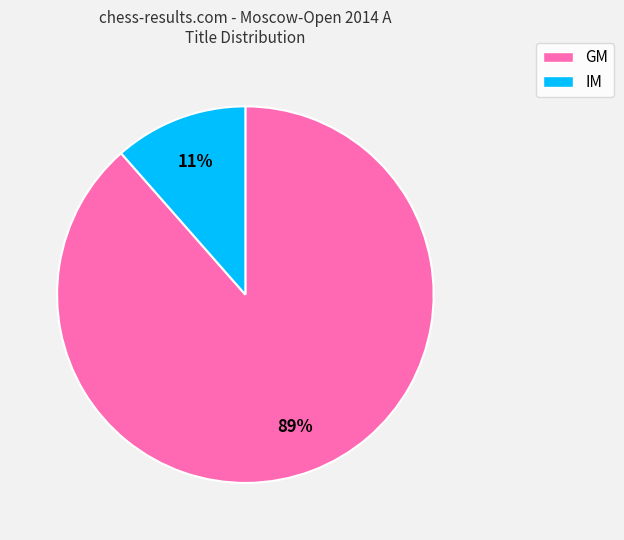

To the nearest percent, what is the average slice percentage?

50%